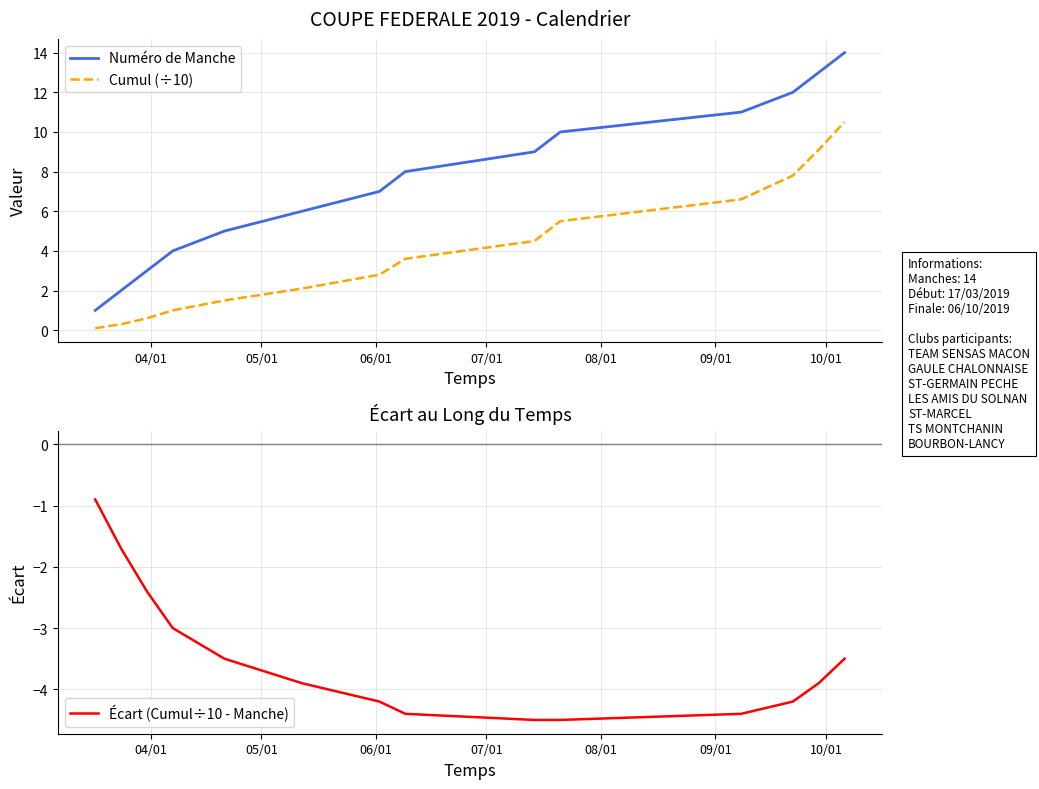

Reading right to left, list all the values displayed in this chart.

Numéro de Manche: 14.0	13.0	12.0	11.0	10.0	9.0	8.0	7.0	6.0	5.0	4.0	3.0	2.0	1.0
Cumul (÷10): 10.5	9.1	7.8	6.6	5.5	4.5	3.6	2.8	2.1	1.5	1.0	0.6	0.3	0.1
Écart (Cumul÷10 - Manche): -3.5	-3.9	-4.2	-4.4	-4.5	-4.5	-4.4	-4.2	-3.9	-3.5	-3.0	-2.4	-1.7	-0.9